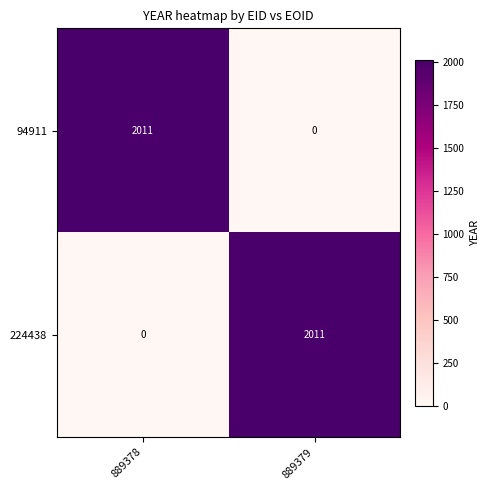

At which label is 94911 closest to 1005?

889379